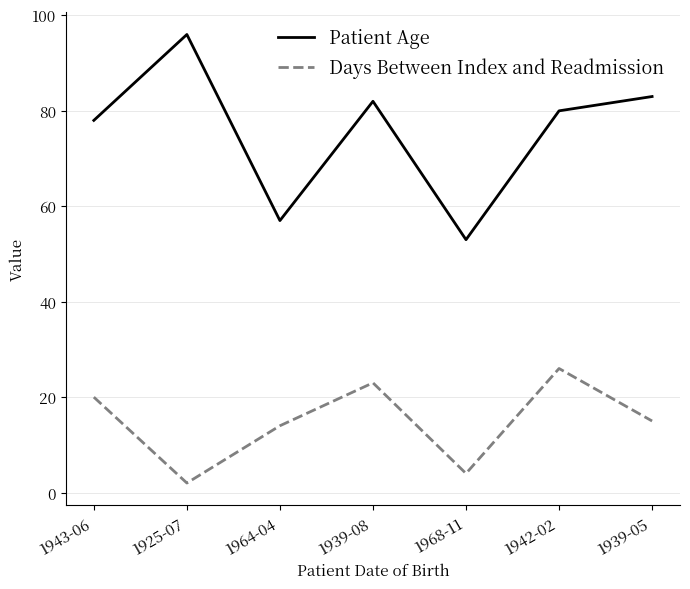

True or false: Days Between Index and Readmission and Patient Age cross at least once.

False